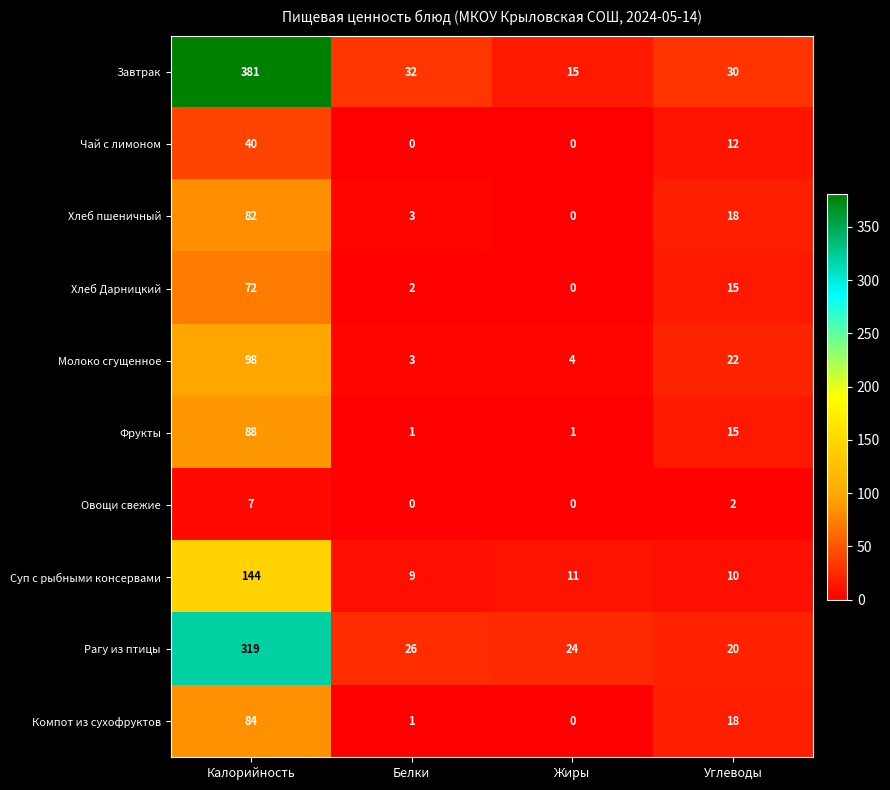

Which label corresponds to the largest value in the chart?

Калорийность